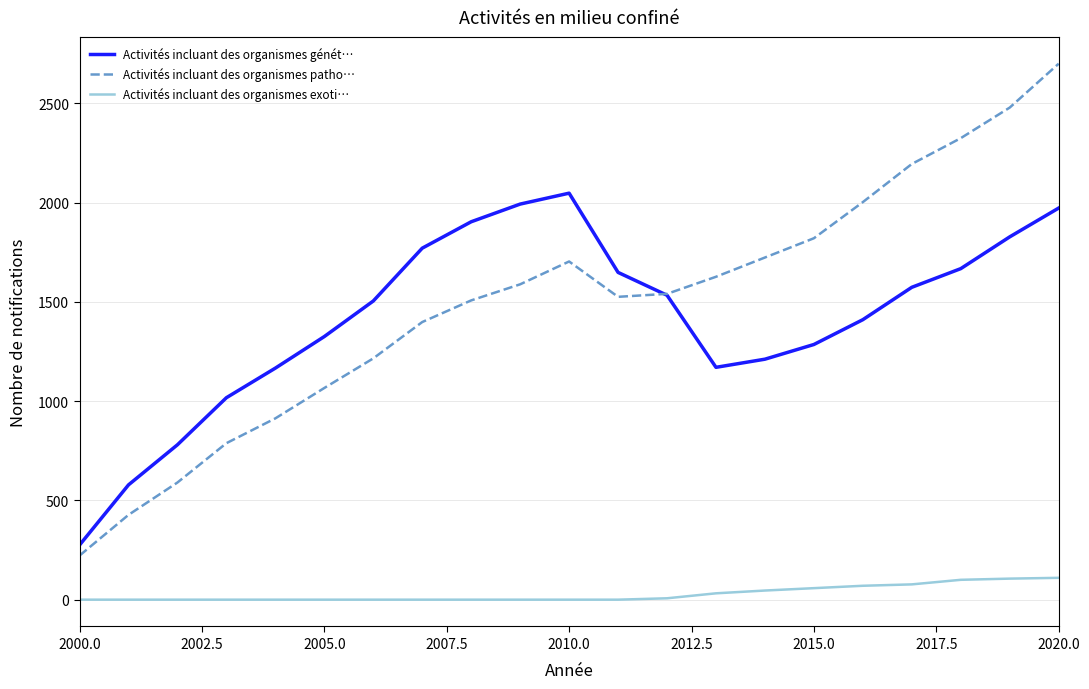

True or false: Activités incluant des organismes exoti… and Activités incluant des organismes patho… cross at least once.

False